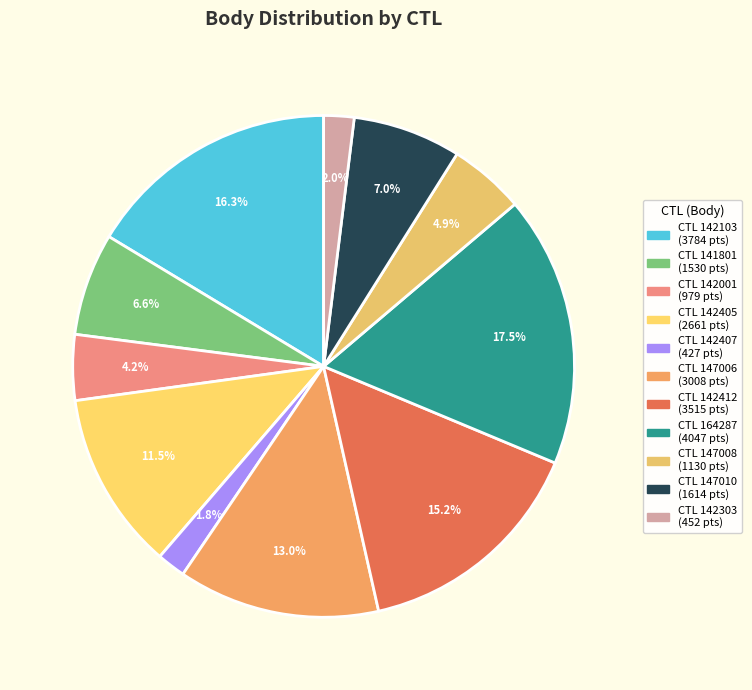

To the nearest percent, what is the difference between the largest and smallest slice percentages?

16%